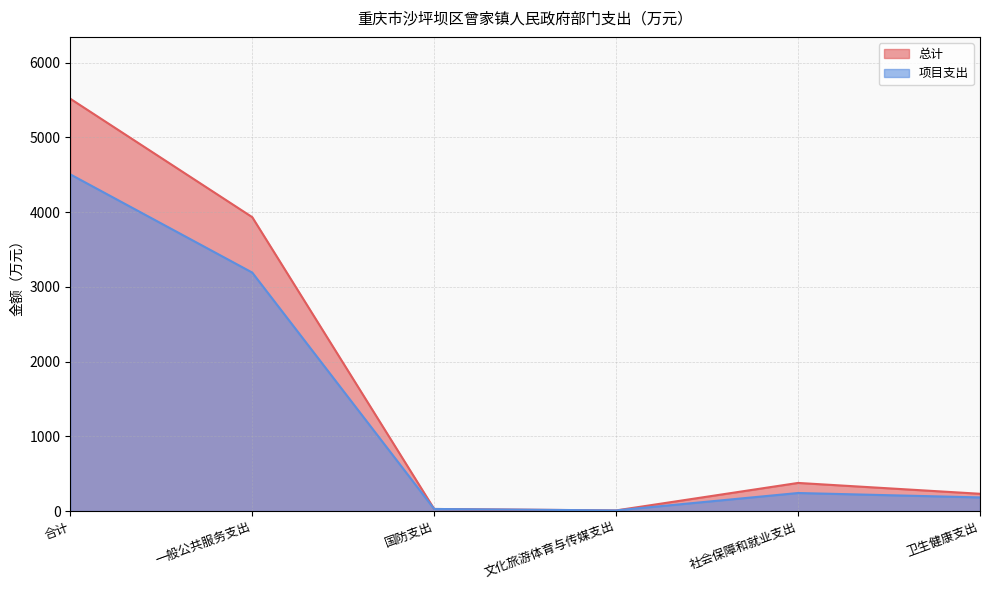

What is the approximate value of 项目支出 at 社会保障和就业支出?

241.3